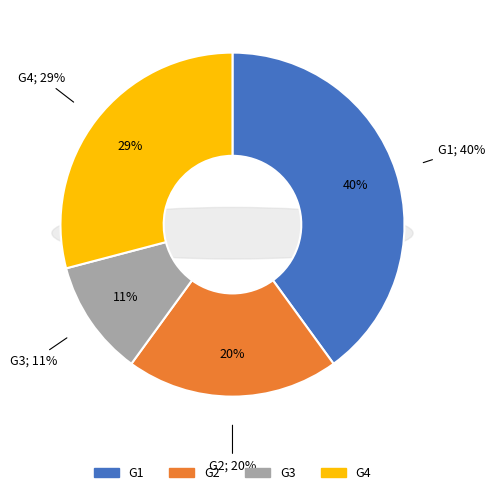

How many segments does this pie chart have?

4